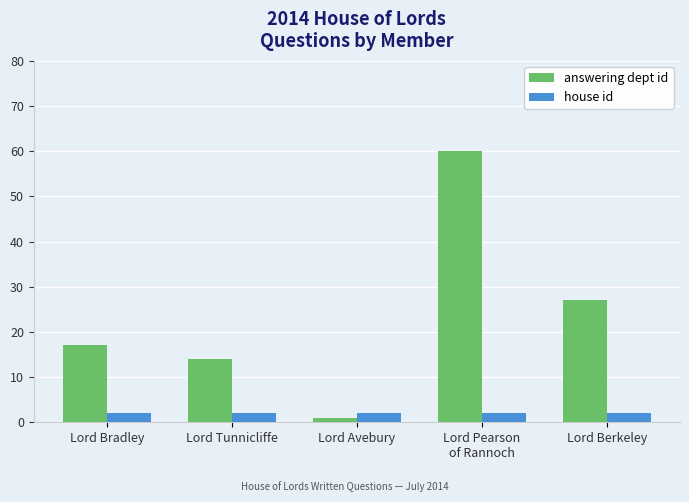

What is the greatest value displayed?

60